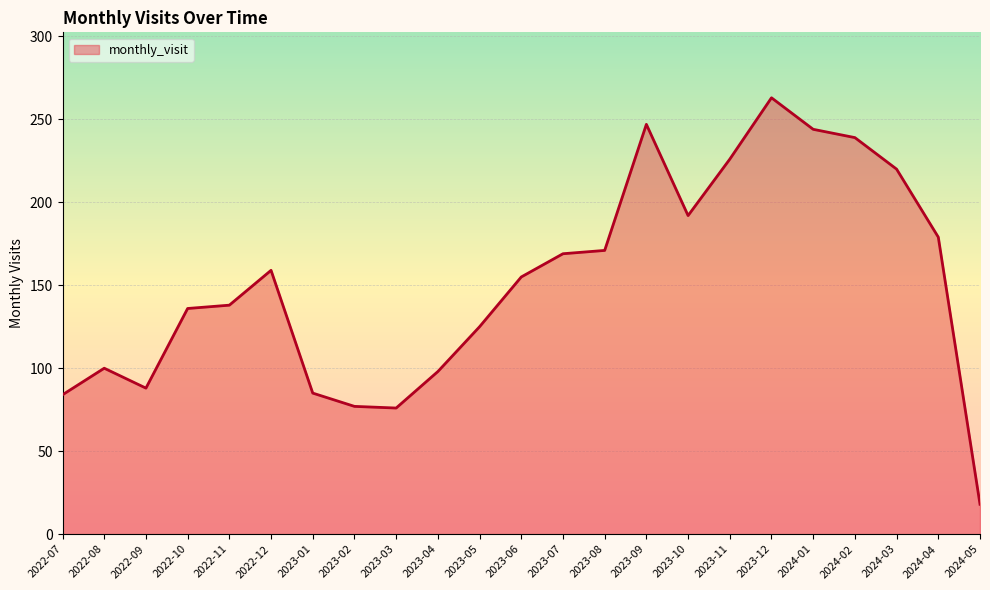

Count the number of data series in this chart.

1